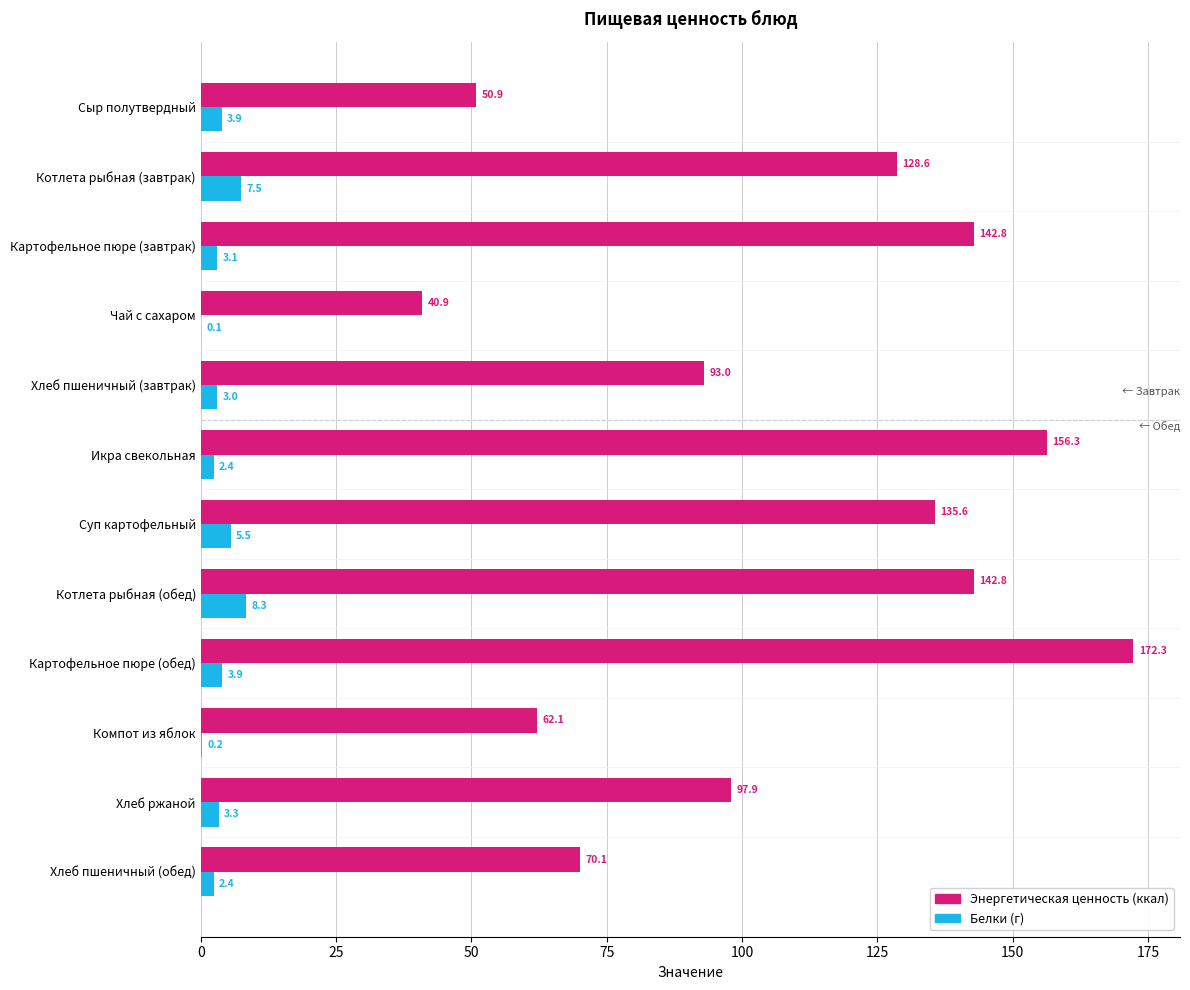

What is the maximum value for Белки (г)?

8.3